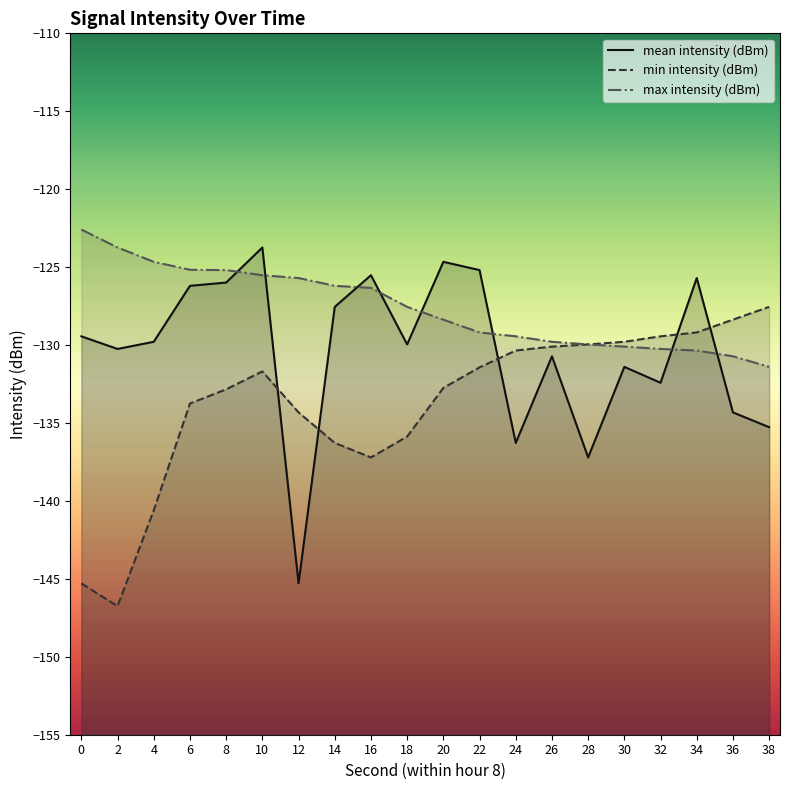

What is the difference between the min intensity (dBm) values at 8 and 14?

3.4